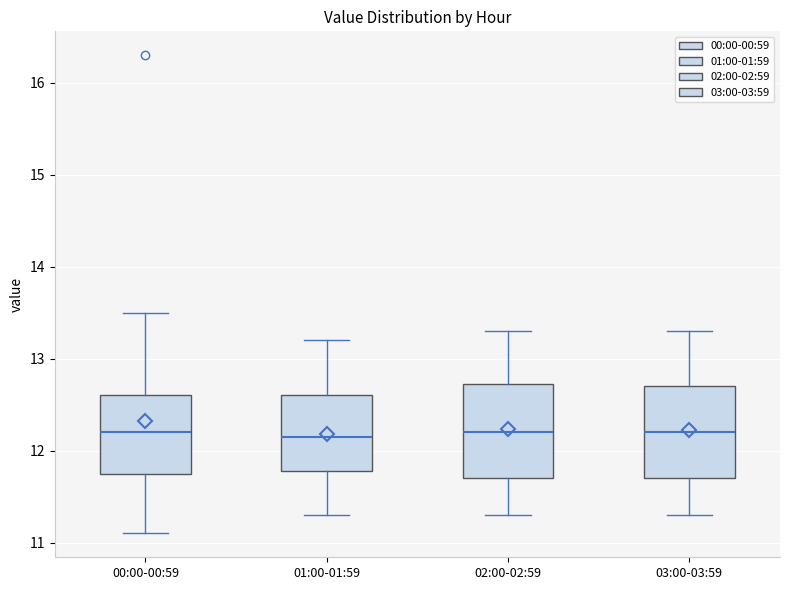

Reading left to right, transcribe this box plot: for each box, give where its median line is, the range the box spans, and where its two whiskers end, as read against the y-axis. The values are not printed on the chart, so give them approximately, as read against the axis.

00:00-00:59: median 12.2, box 11.8 to 12.6, whiskers 11.1 to 13.5
01:00-01:59: median 12.2, box 11.8 to 12.6, whiskers 11.3 to 13.2
02:00-02:59: median 12.2, box 11.7 to 12.7, whiskers 11.3 to 13.3
03:00-03:59: median 12.2, box 11.7 to 12.7, whiskers 11.3 to 13.3